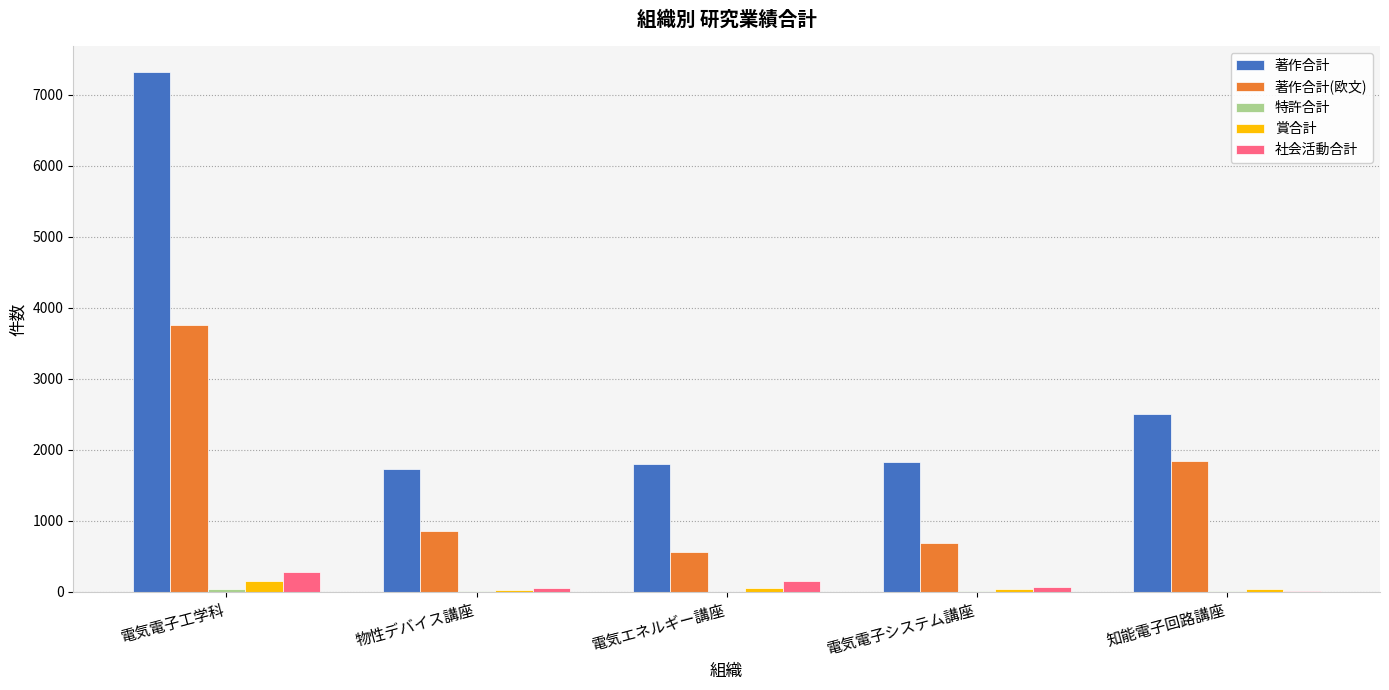

Is the value of 賞合計 at 知能電子回路講座 greater than the value of 著作合計 at 物性デバイス講座?

No